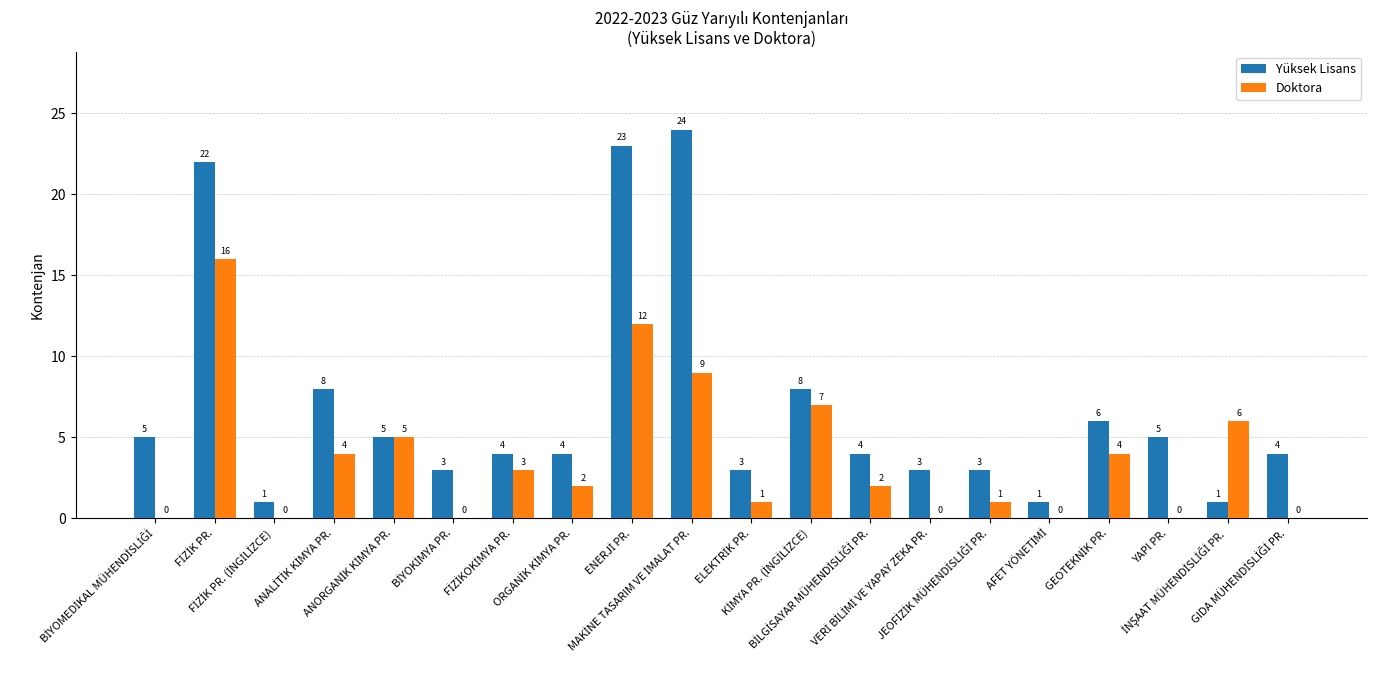

Which series has the largest total across all categories?

Yüksek Lisans